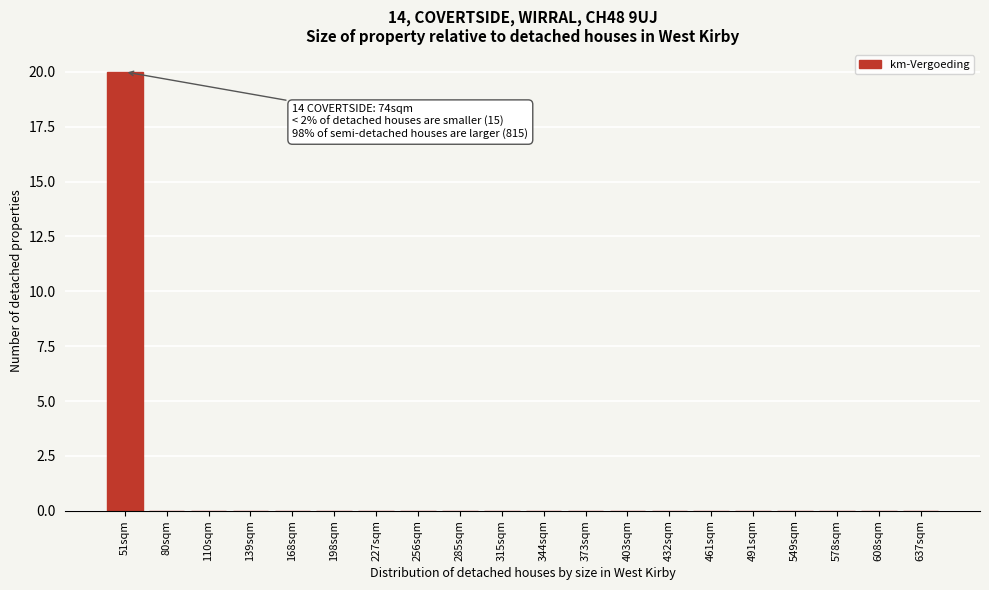

Reading left to right, transcribe all the data shown in this chart.

51sqm=20	80sqm=0	110sqm=0	139sqm=0	168sqm=0	198sqm=0	227sqm=0	256sqm=0	285sqm=0	315sqm=0	344sqm=0	373sqm=0	403sqm=0	432sqm=0	461sqm=0	491sqm=0	549sqm=0	578sqm=0	608sqm=0	637sqm=0